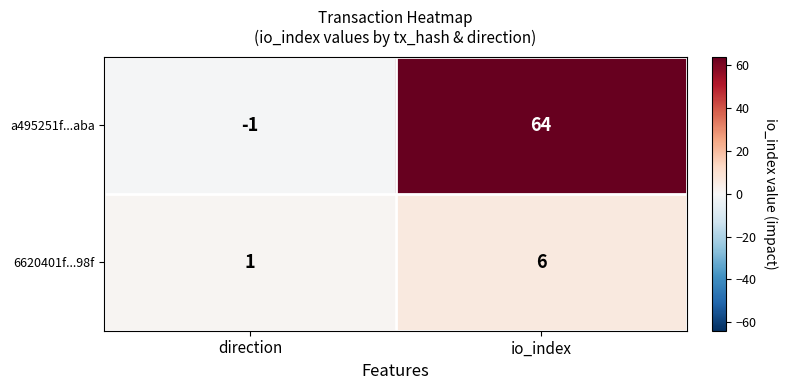

Which label corresponds to the smallest value in the chart?

direction